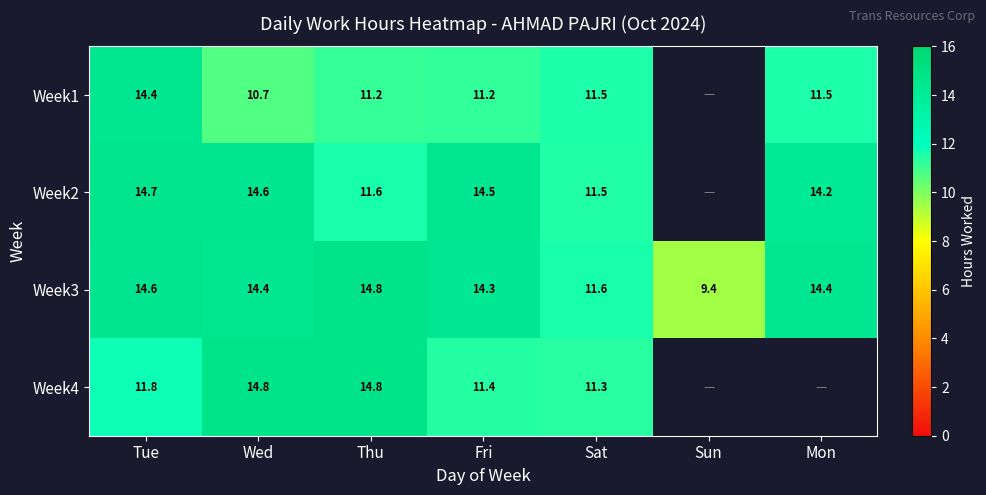

Is the value of Week2 at Mon greater than the value of Week4 at Sat?

Yes